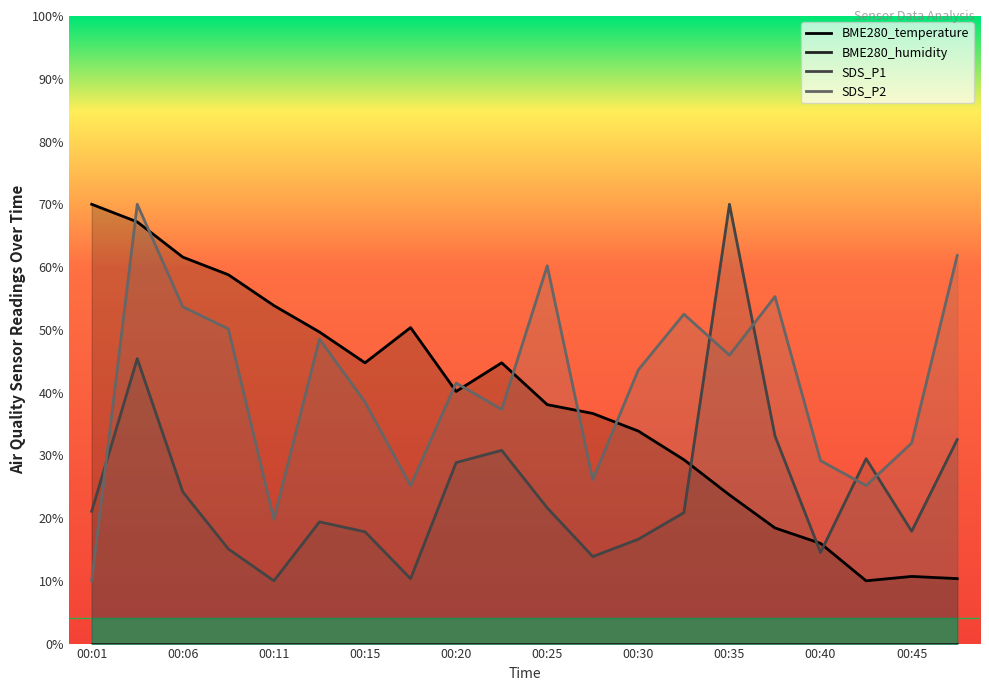

Which category has the lowest value in the SDS_P1 series?

00:11